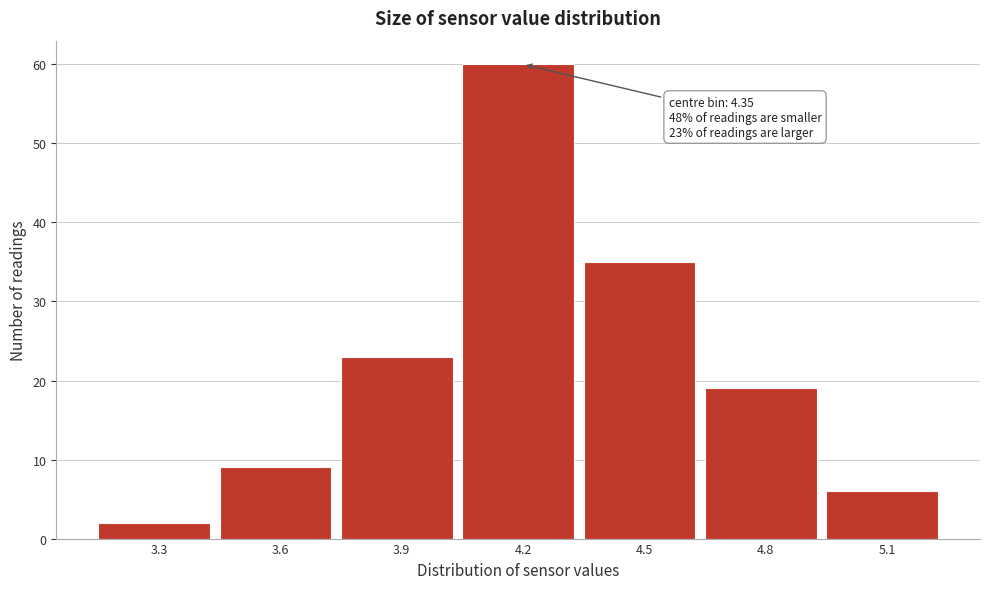

Reading right to left, extract all data points from this chart.

6	19	35	60	23	9	2